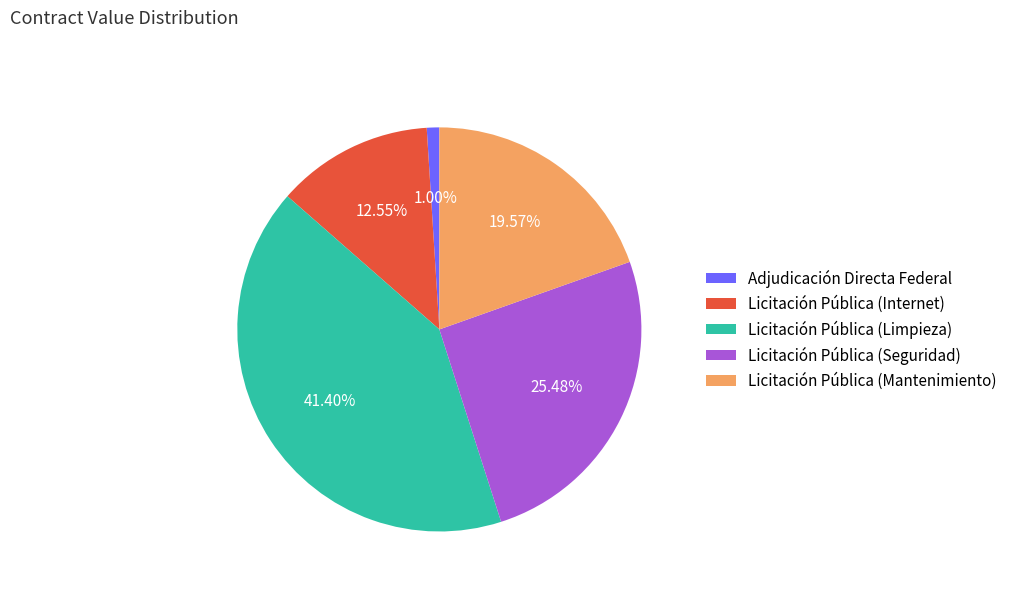

Which category has the smallest portion of the pie?

Adjudicación Directa Federal